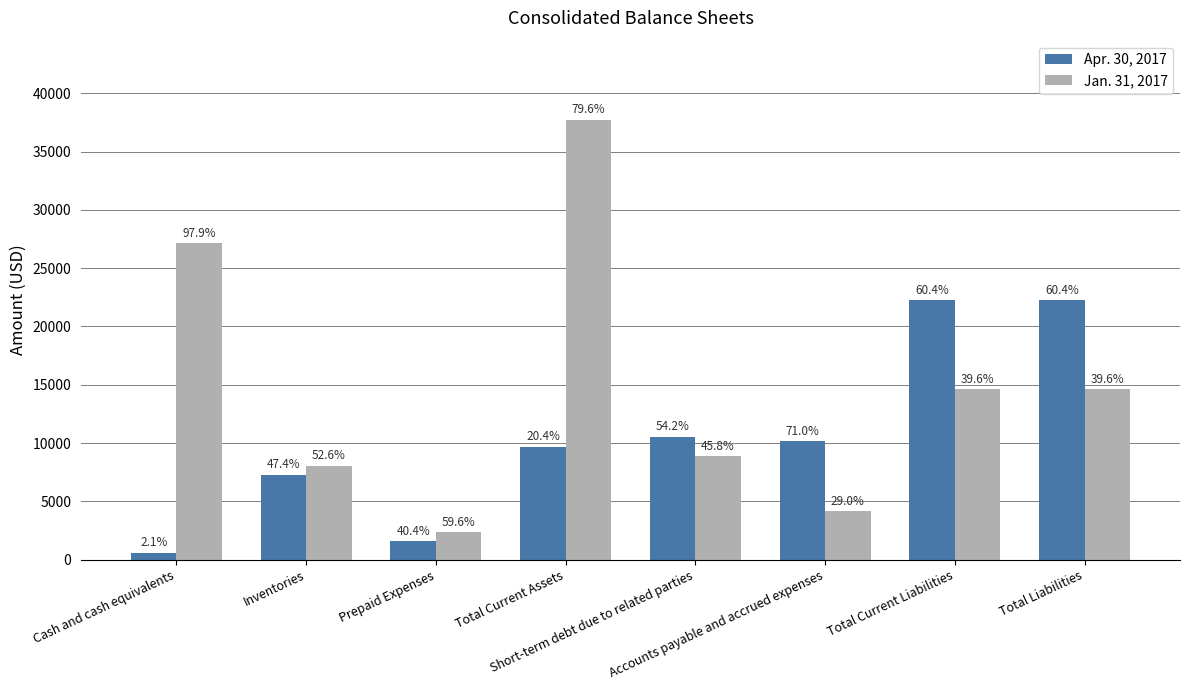

Which series has the largest total across all categories?

Jan. 31, 2017